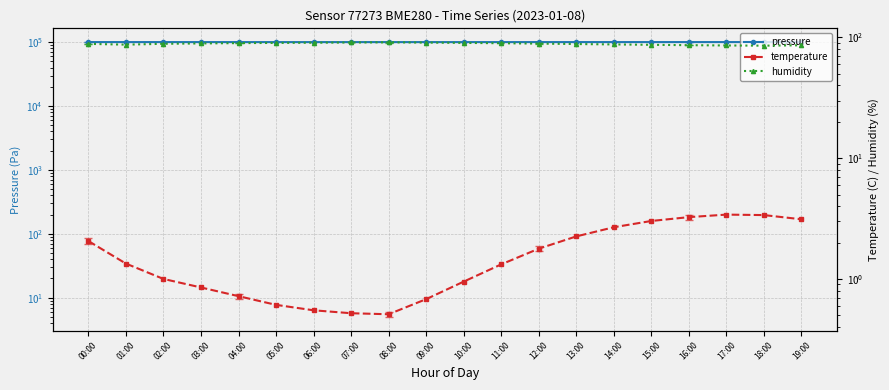

What are all the series names shown in the legend?

pressure, temperature, humidity